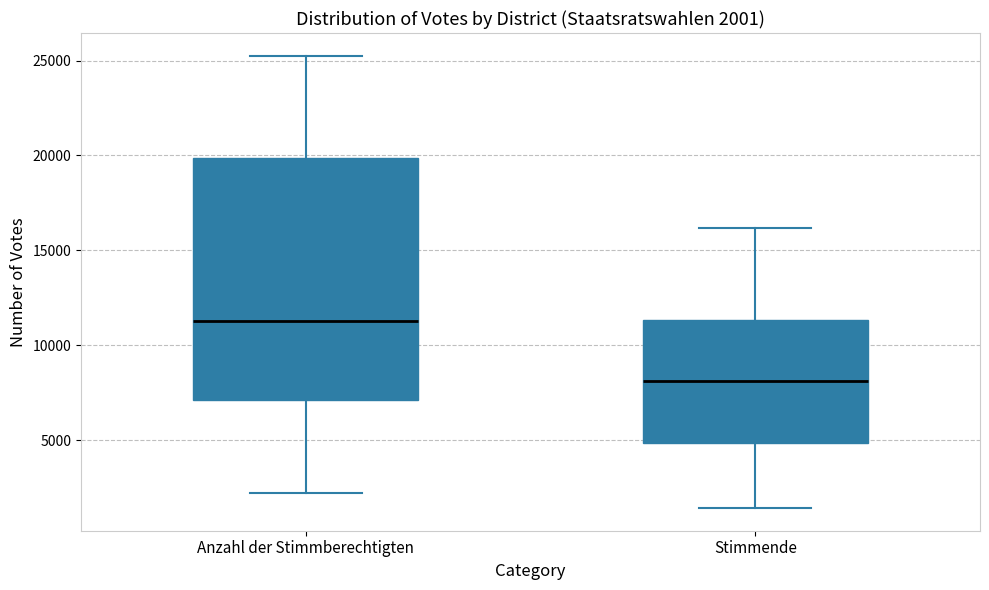

Comparing the boxes themselves (not the whiskers), which one is the tallest?

Anzahl der Stimmberechtigten